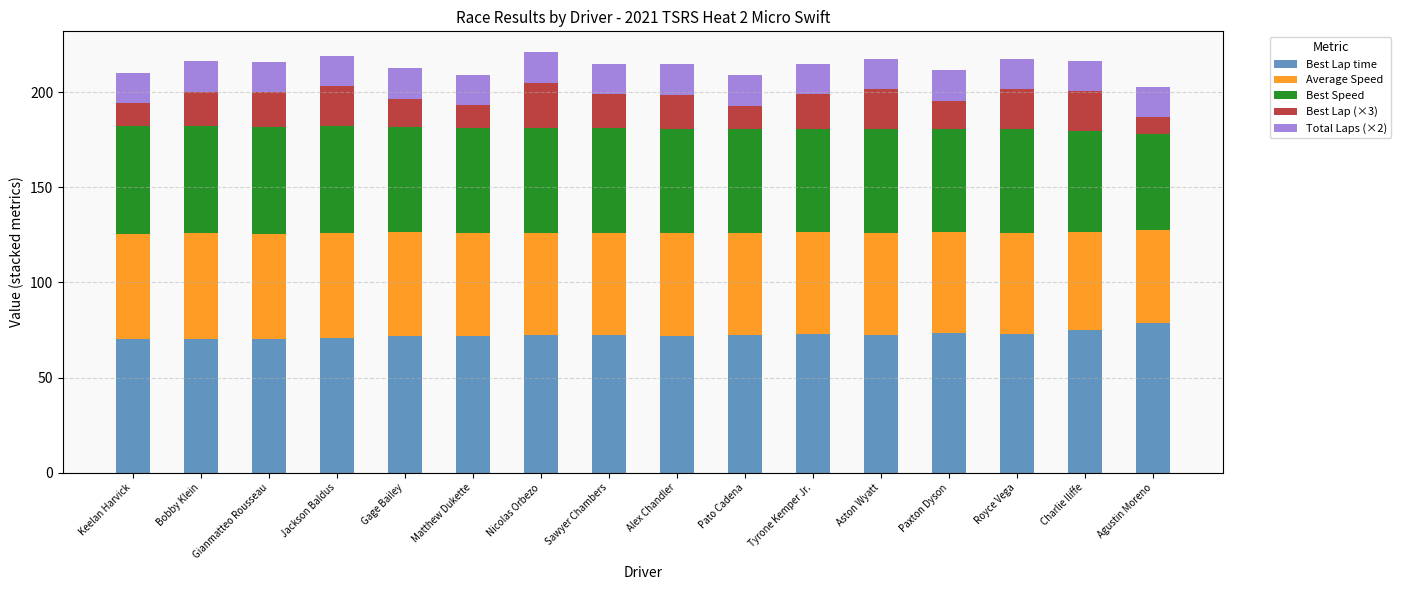

What value does the Best Lap time series have at Gianmatteo Rousseau?

70.3